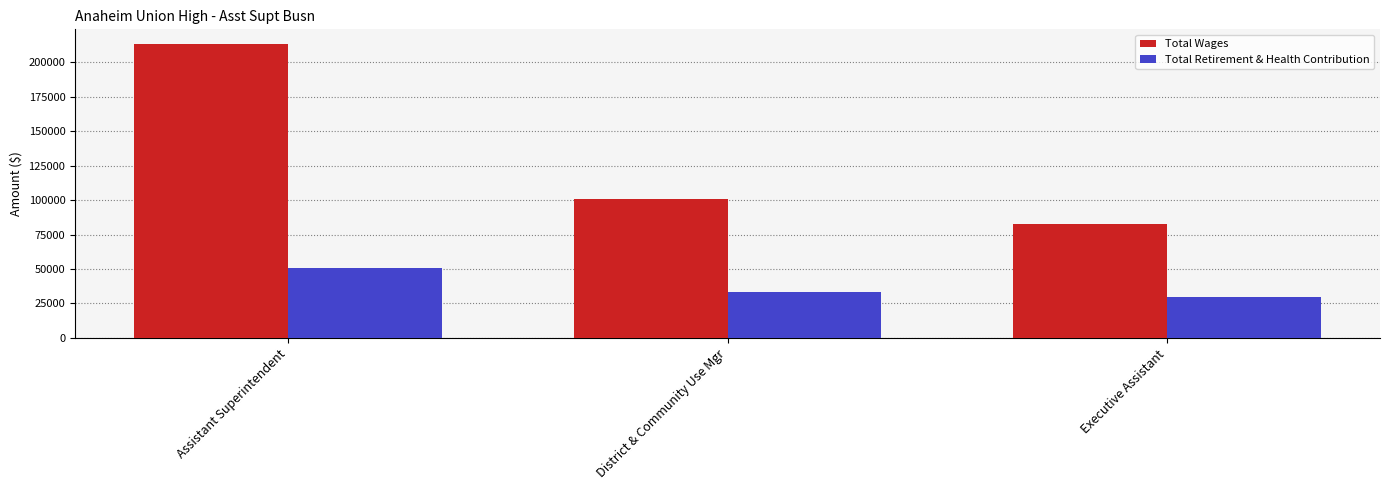

Is it true that Total Retirement & Health Contribution equals 7357 at Executive Assistant?

False